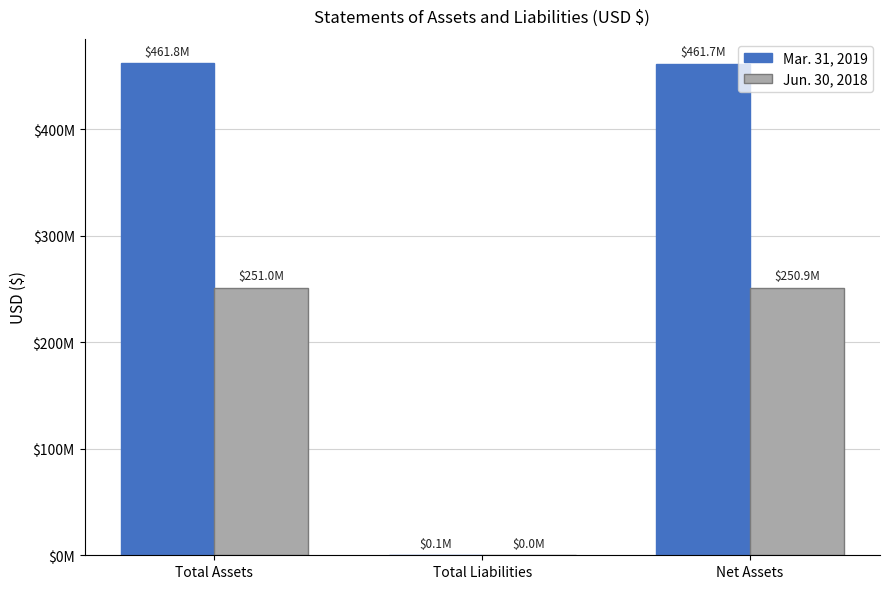

Where does the Mar. 31, 2019 series first go above 461707000?

Total Assets